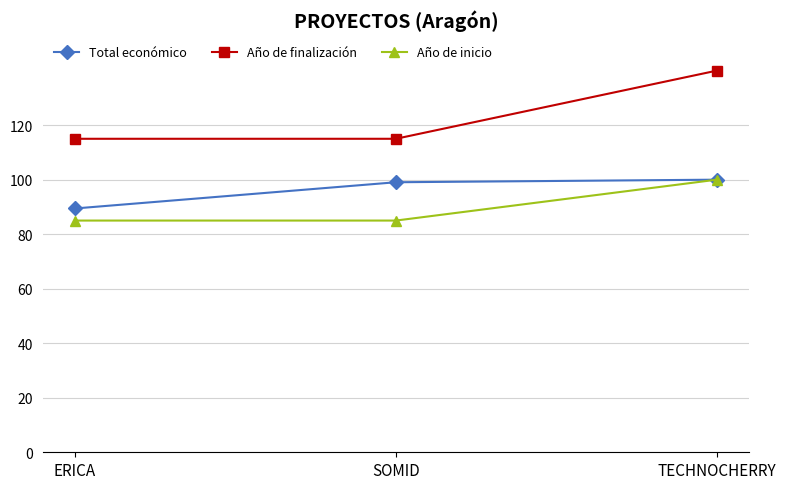

Read the Año de finalización value at ERICA.

115.0